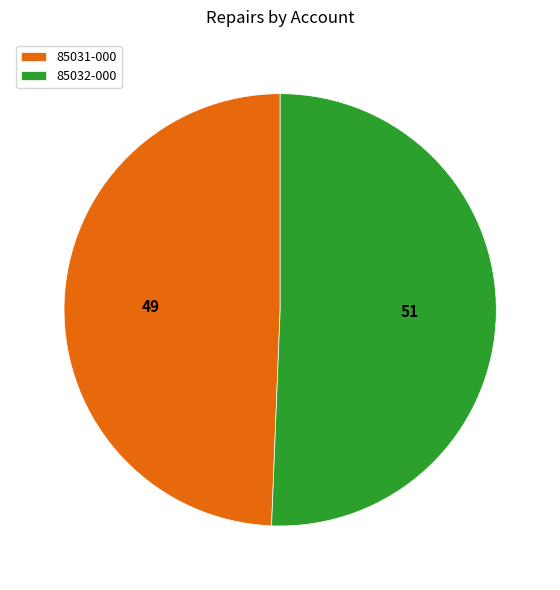

Is the sum of 85032-000 and 85031-000 greater than half?

Yes